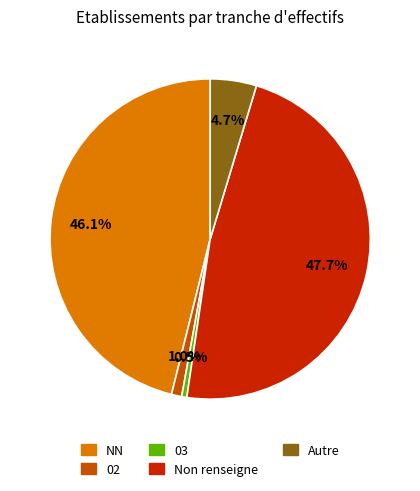

Rank the categories by value from highest to lowest.

Non renseigne, NN, Autre, 02, 03